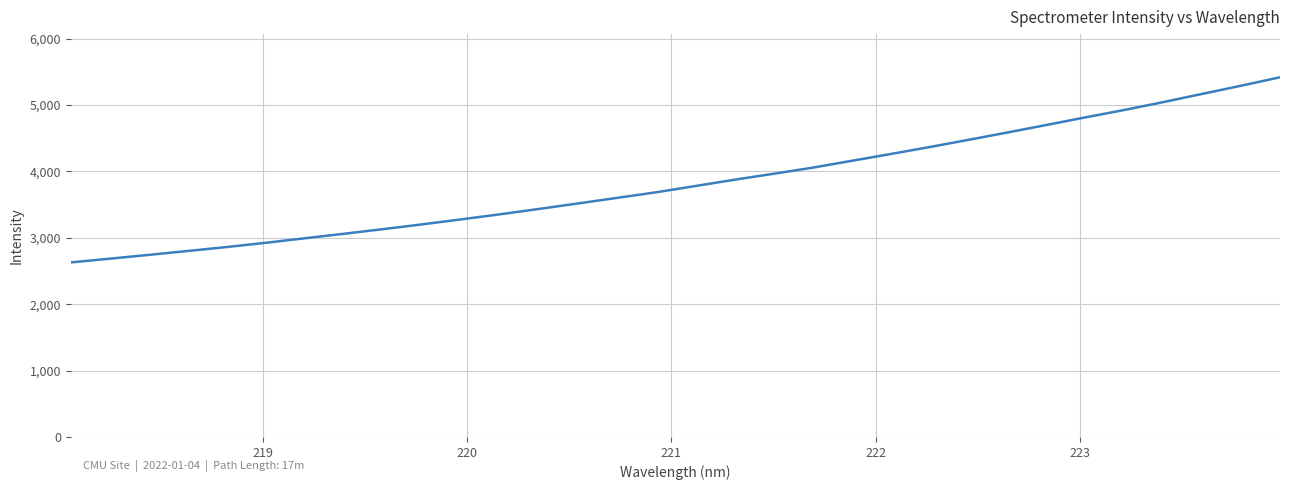

What is the minimum value shown in the chart?

2629.1